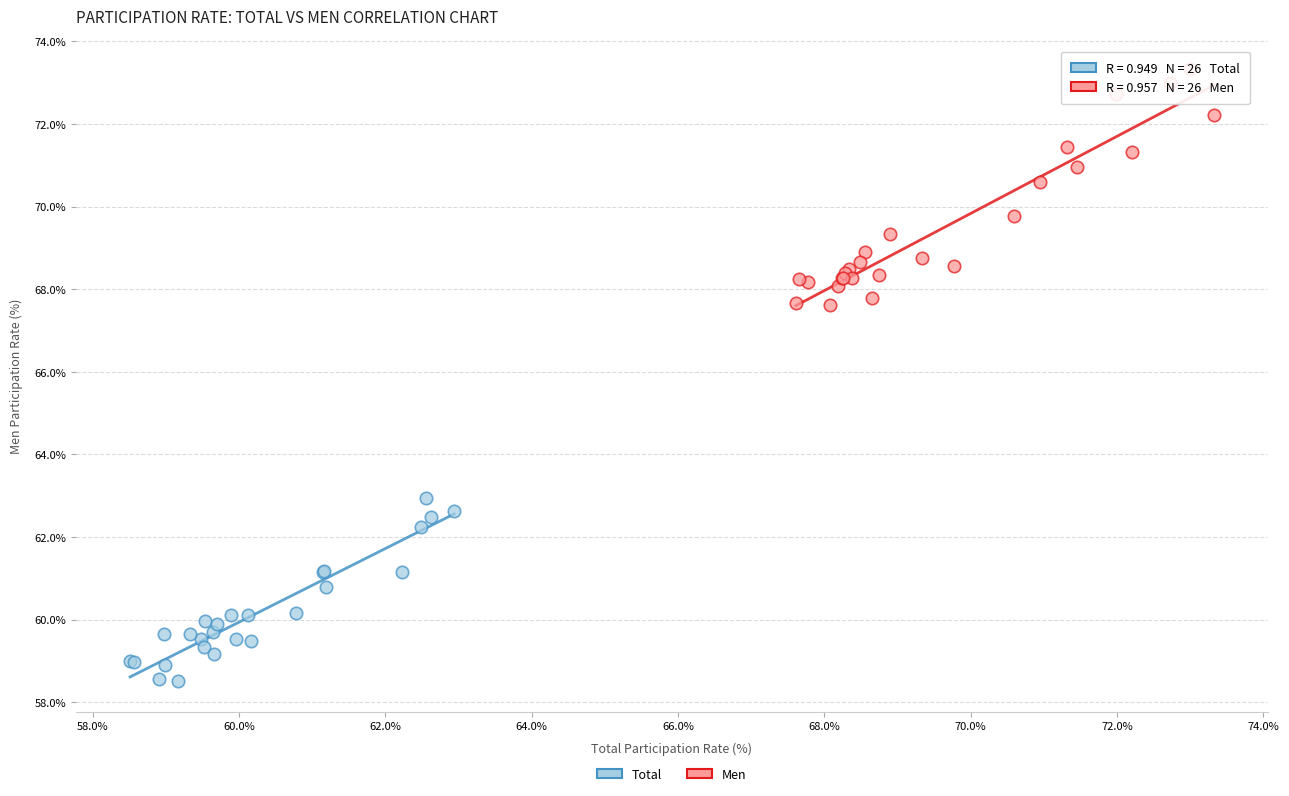

Which series has the widest spread of Y values?

Men